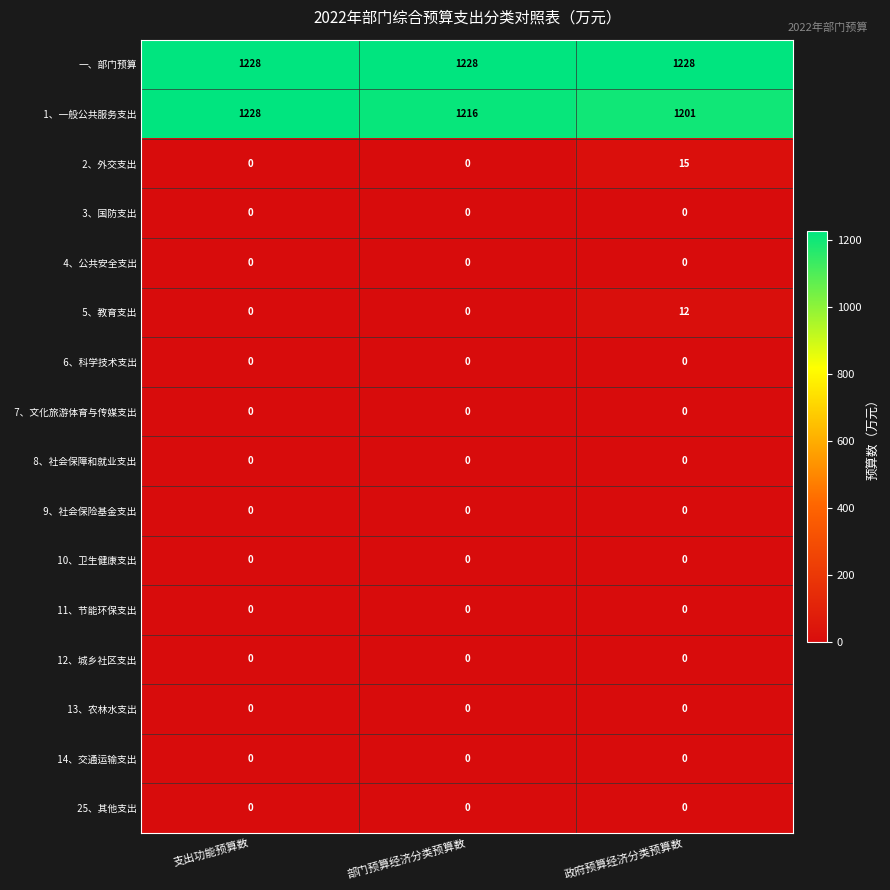

How many series are shown in this chart?

16